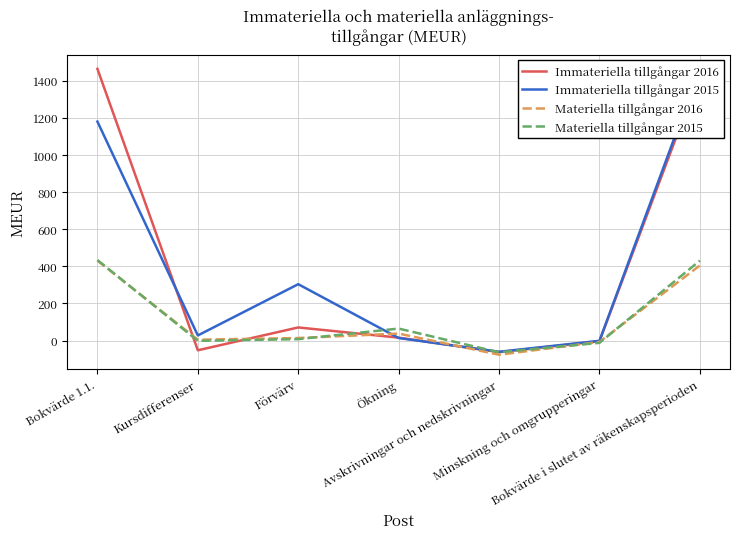

At which label does Immateriella tillgångar 2015 reach its peak?

Bokvärde i slutet av räkenskapsperioden